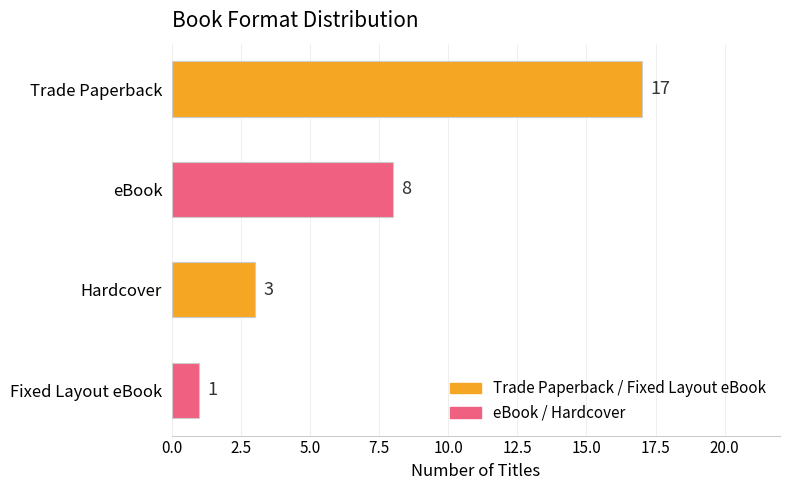

Which label corresponds to the smallest value in the chart?

Fixed Layout eBook